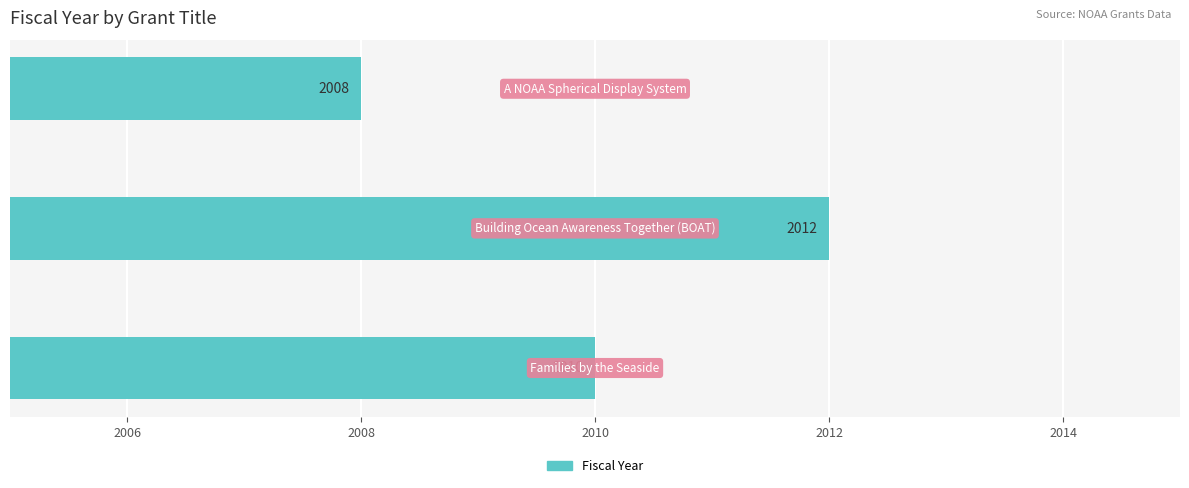

What is the maximum value shown in the chart?

2012